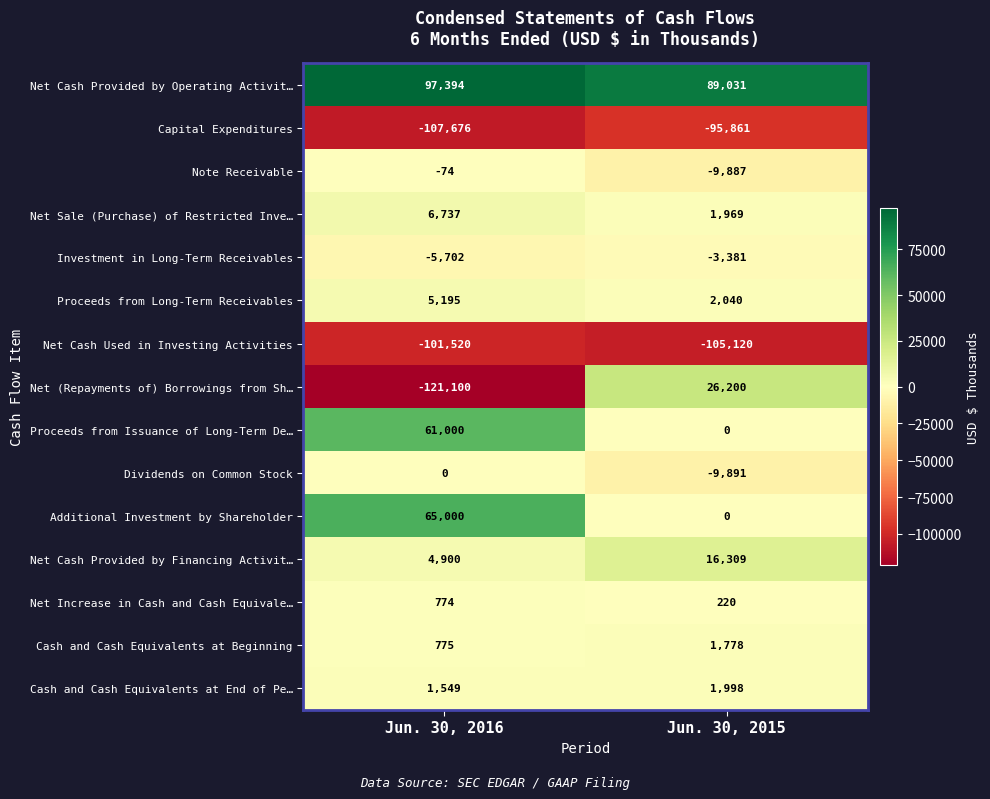

At which label is Proceeds from Long-Term Receivables closest to 3617?

Jun. 30, 2015